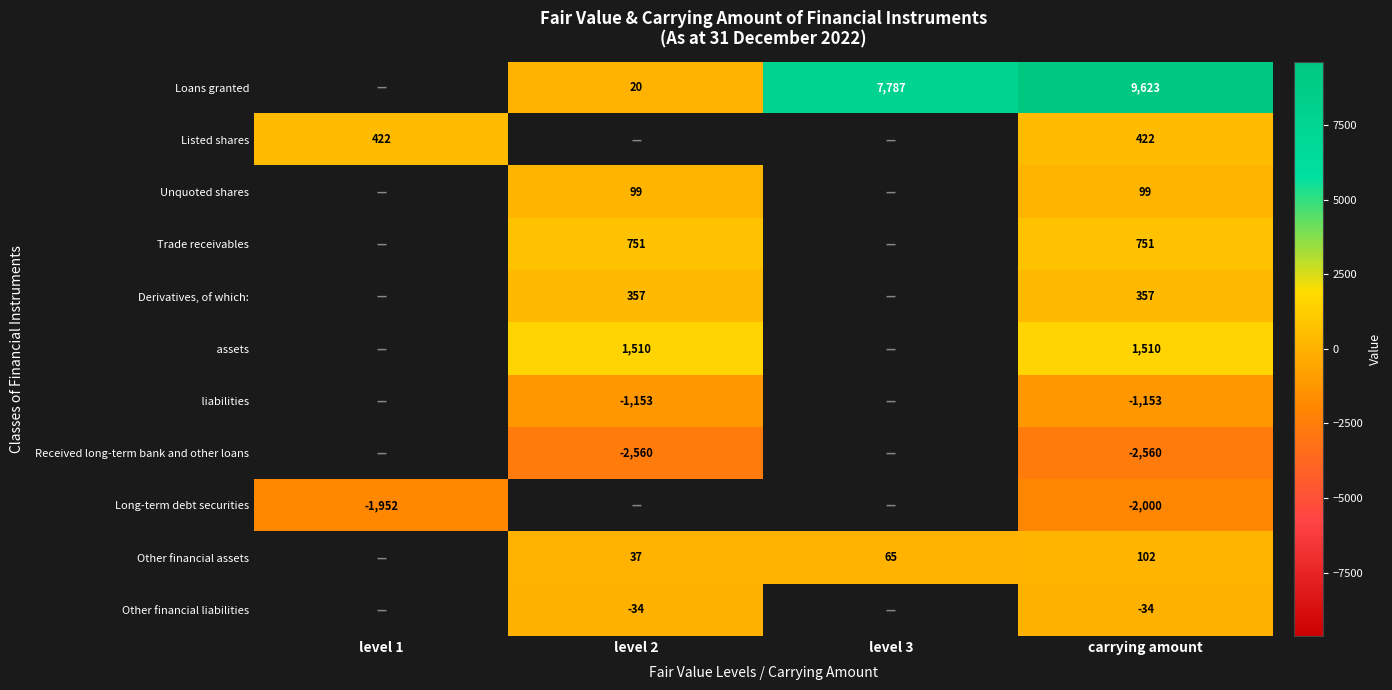

At which category does the chart reach its minimum across all series?

level 2